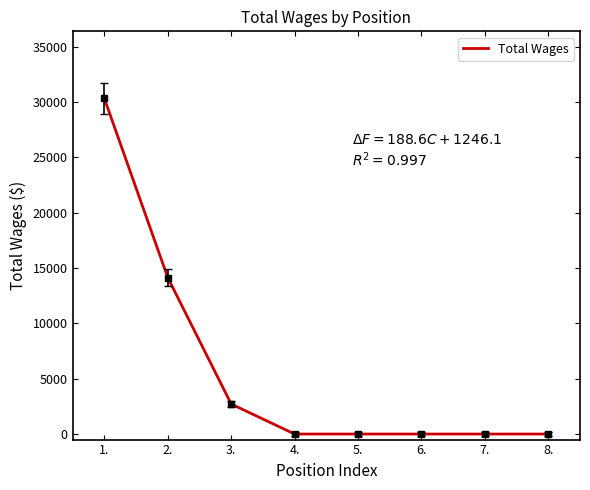

What is the difference between the maximum and minimum values?

30335